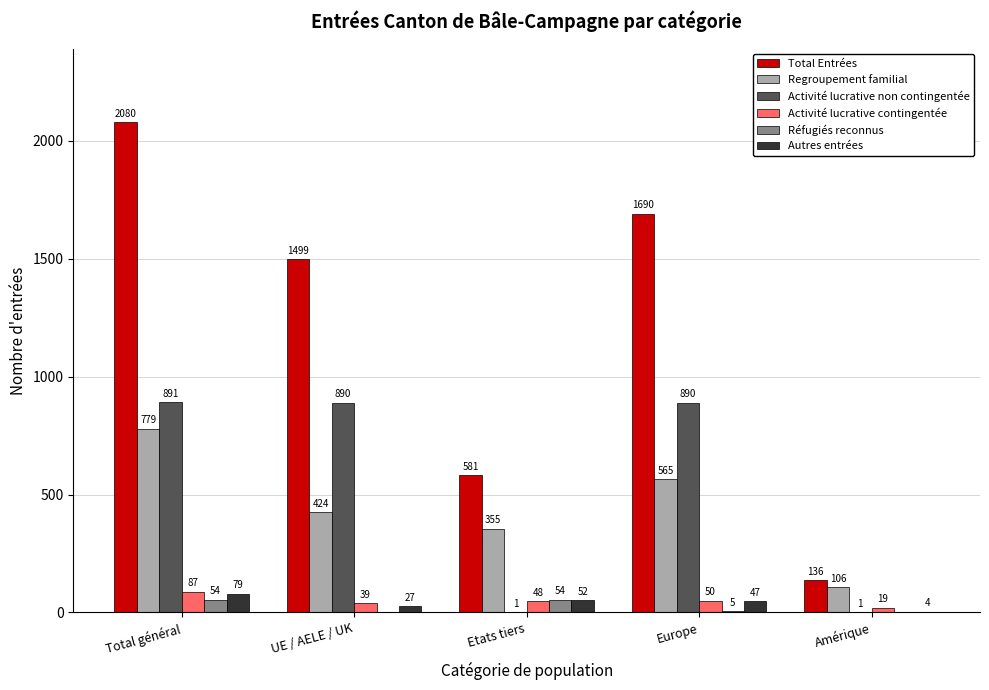

At which label does Réfugiés reconnus first exceed 5?

Total général